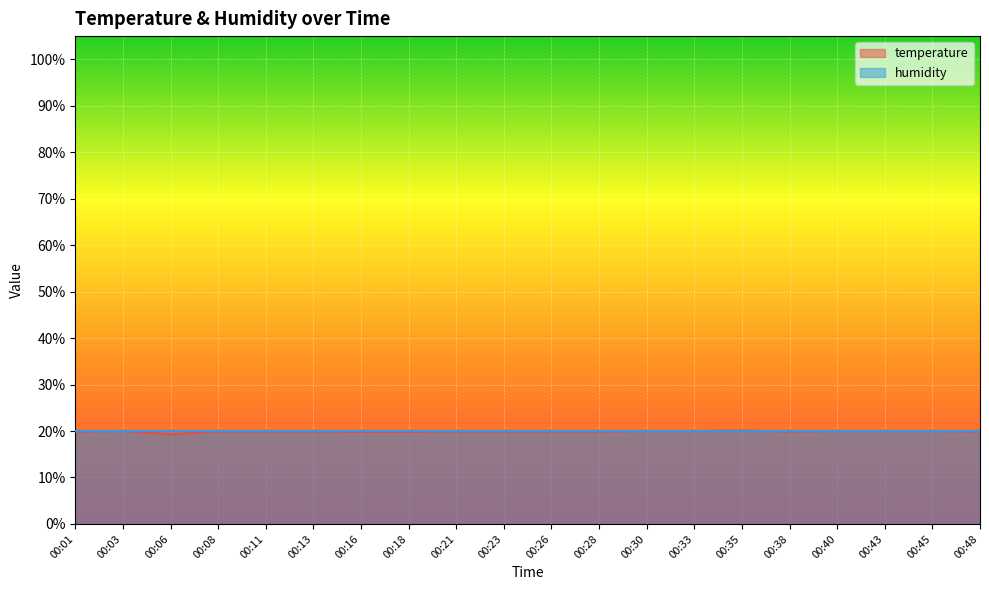

What is the value of the 11th point from the left?

19.9